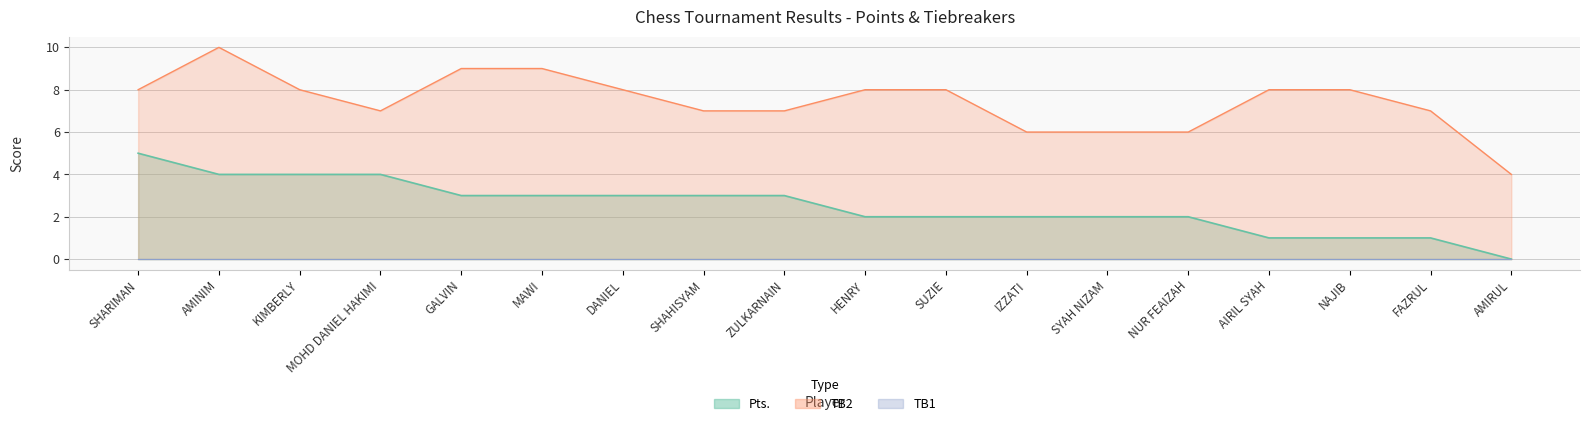

True or false: Pts. and TB2 cross at least once.

False